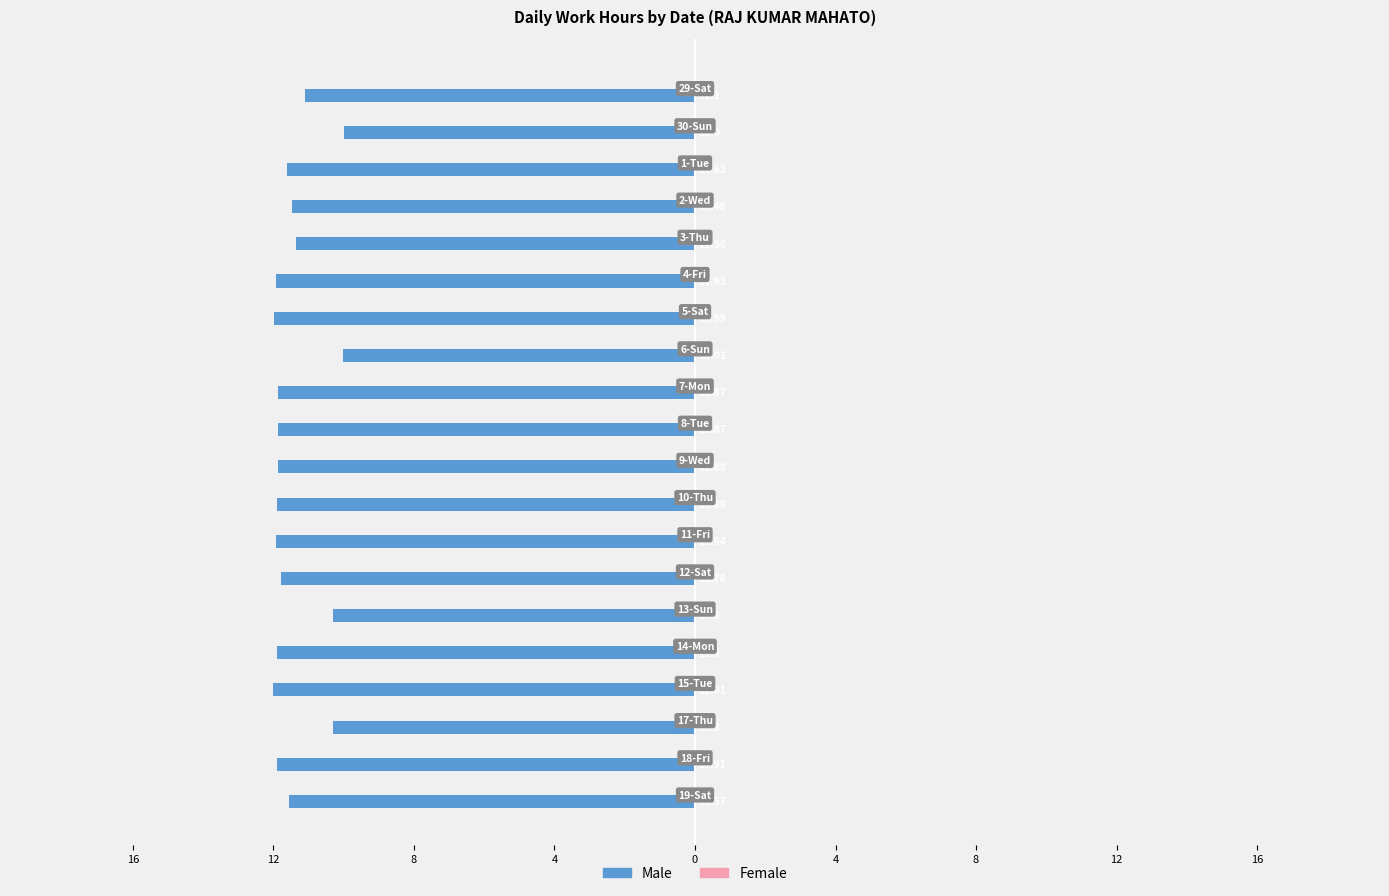

Are the bars horizontal?

Yes